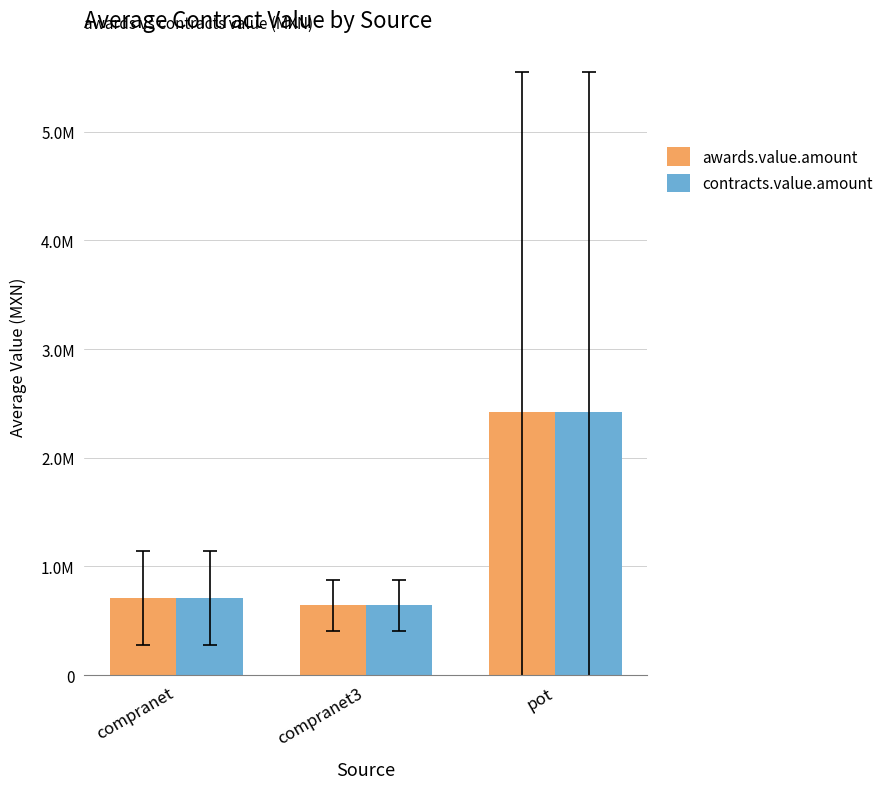

What are all the series names shown in the legend?

awards.value.amount, contracts.value.amount